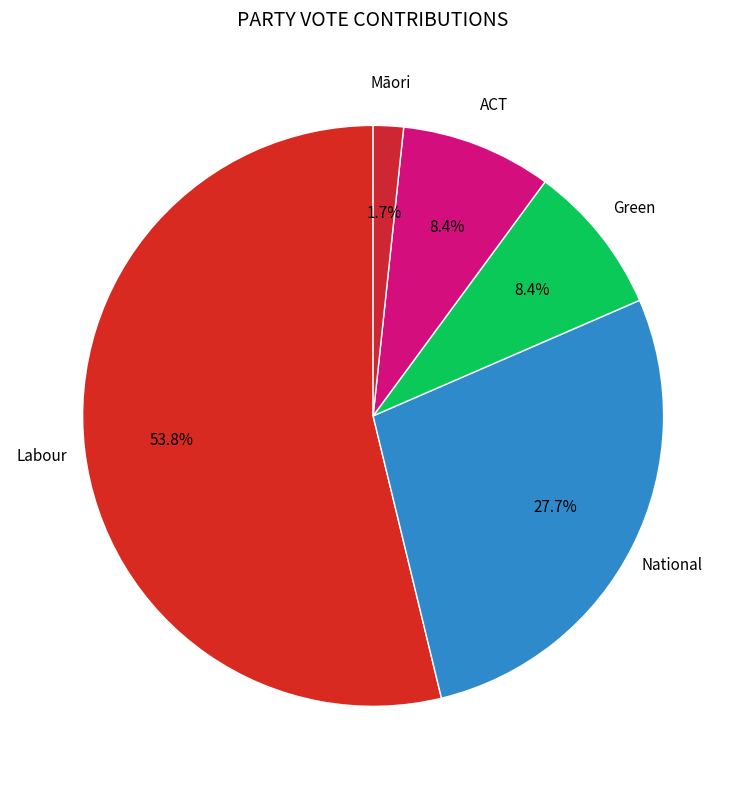

Is there a majority slice in this chart?

Yes